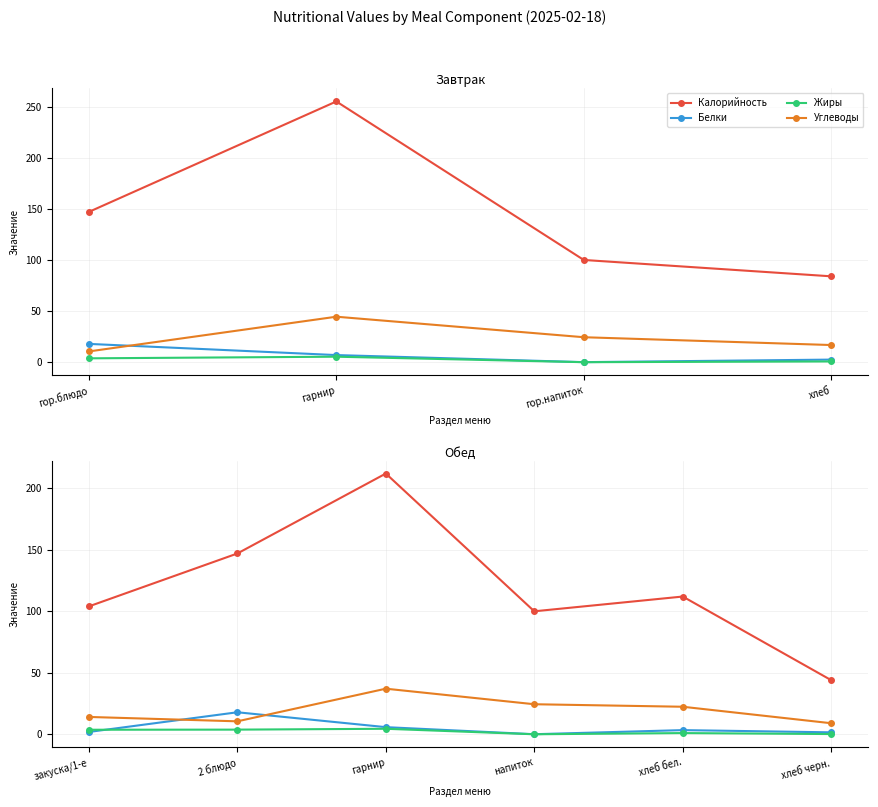

The value of Белки at хлеб бел. is 3.4. True or false?

True